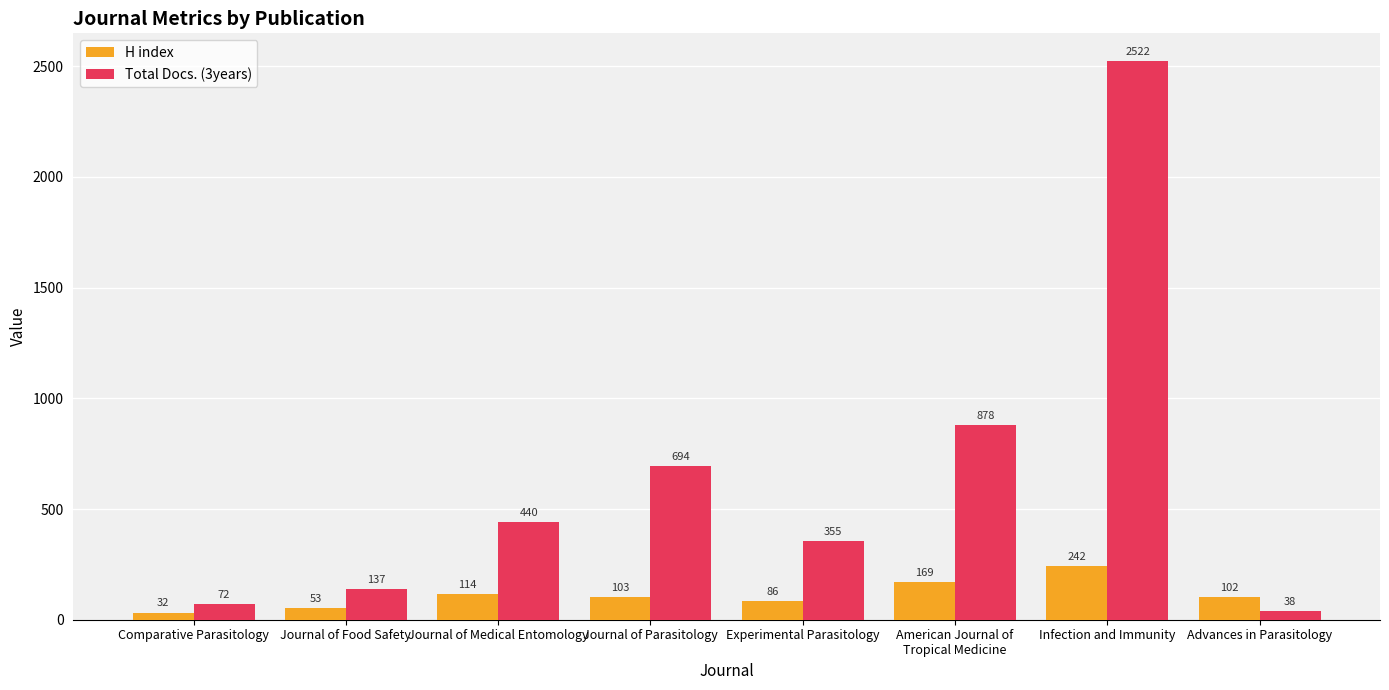

Reading left to right, extract all data points from this chart.

H index: 32	53	114	103	86	169	242	102
Total Docs. (3years): 72	137	440	694	355	878	2522	38